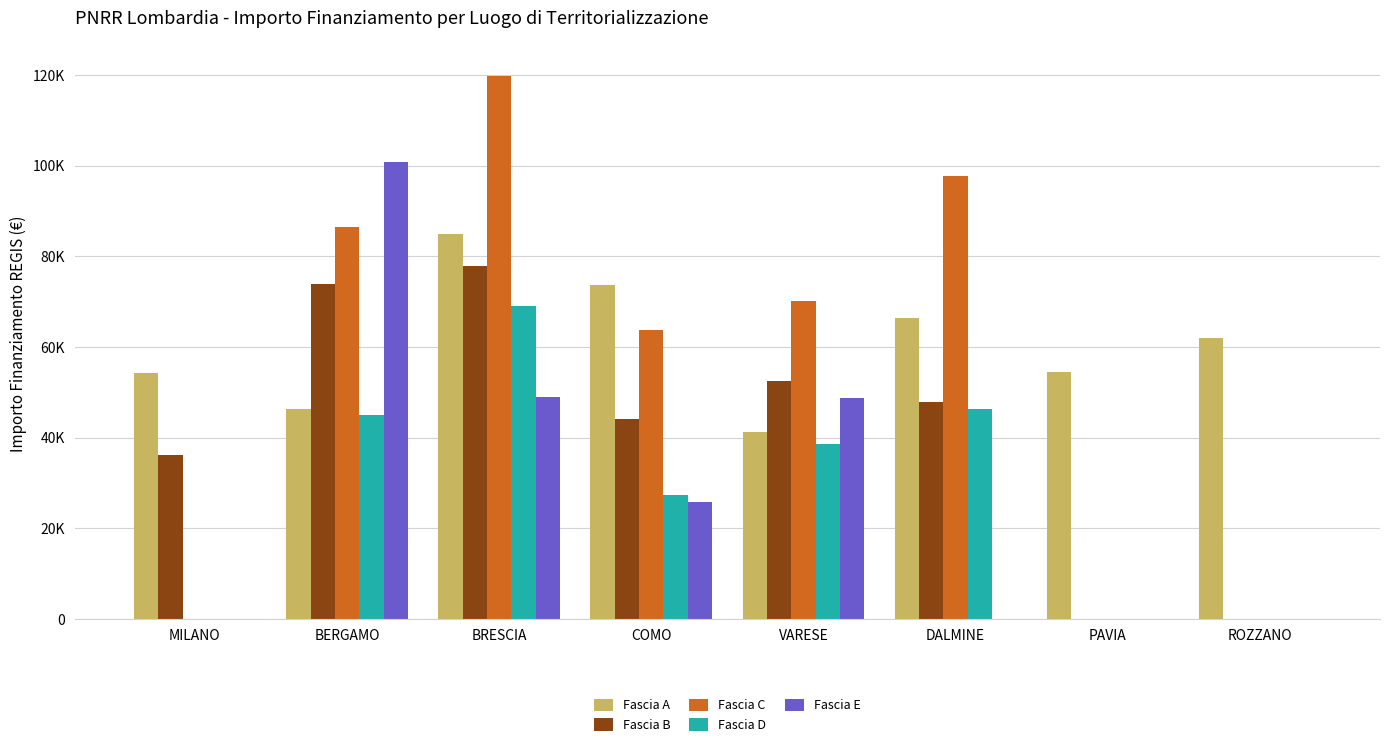

Which series has the largest total across all categories?

Fascia A